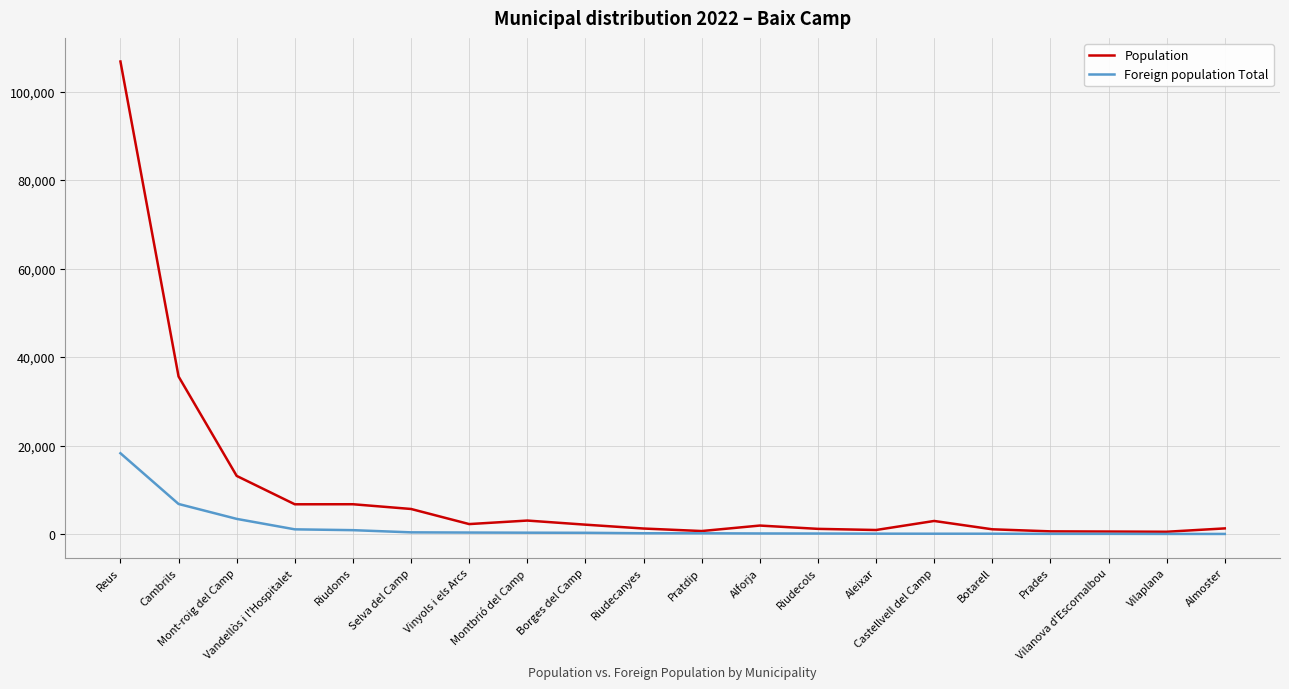

True or false: Population has more than 2 points higher than both neighbors.

True